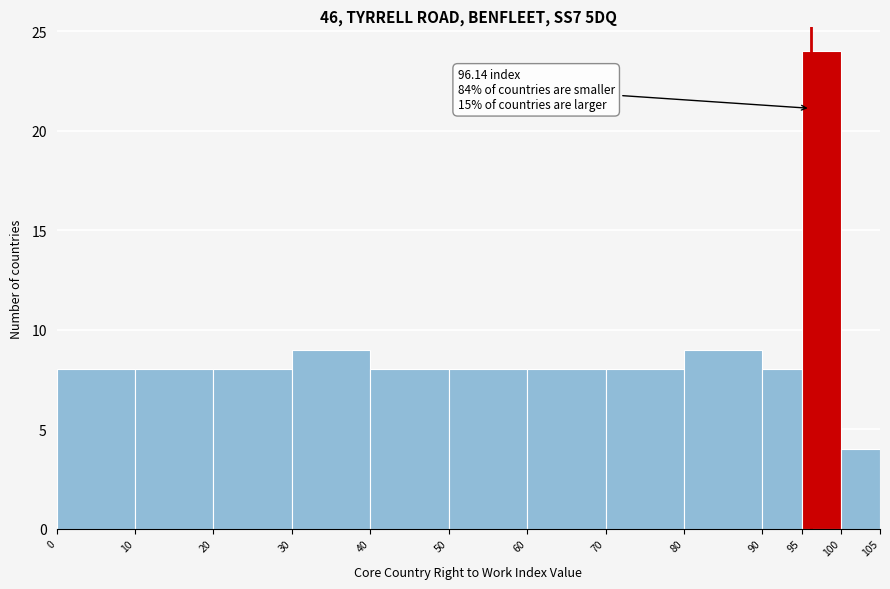

Over which range of the x-axis is the bar tallest?

95 to 100